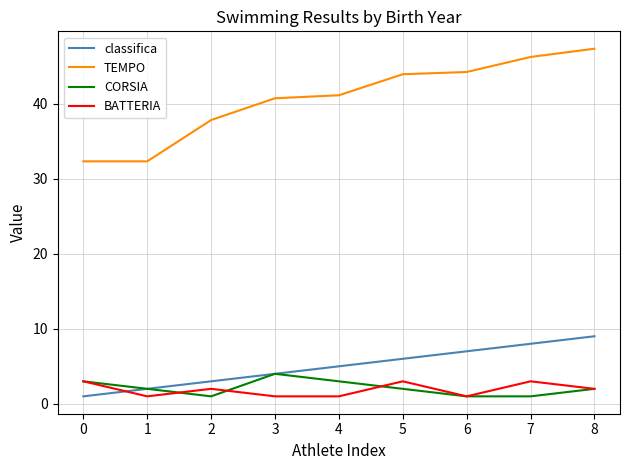

What is the difference between the highest and lowest values at 0?

31.3